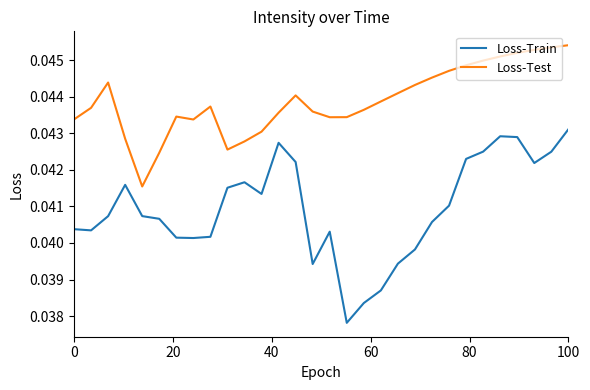

In Loss-Train, how many points are higher than both neighbors (excluding endpoints)?

5